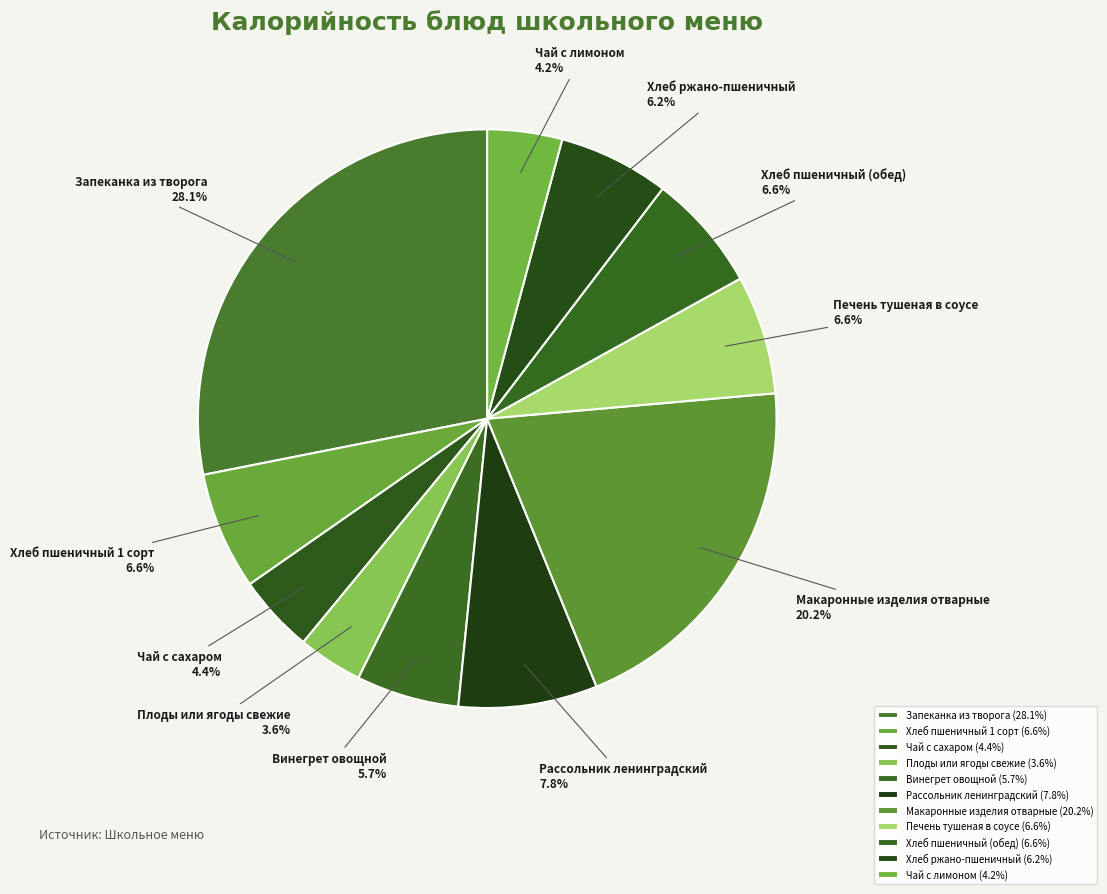

Is there a majority slice in this chart?

No